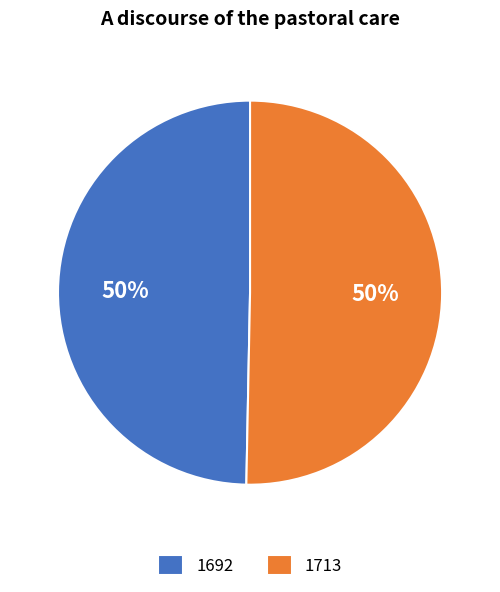

Do 1713 and 1692 together represent more than half of the pie?

Yes